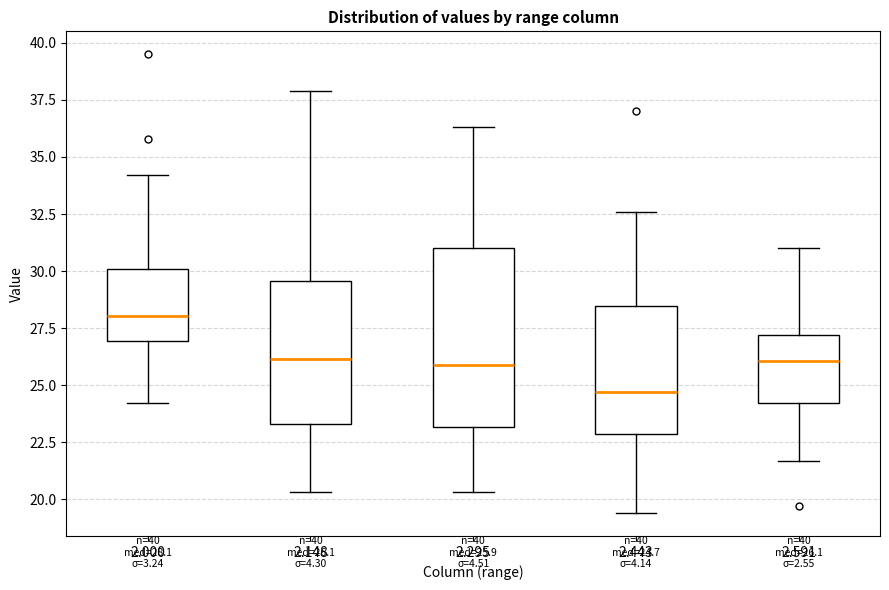

Comparing the boxes themselves (not the whiskers), which one is the tallest?

2.295